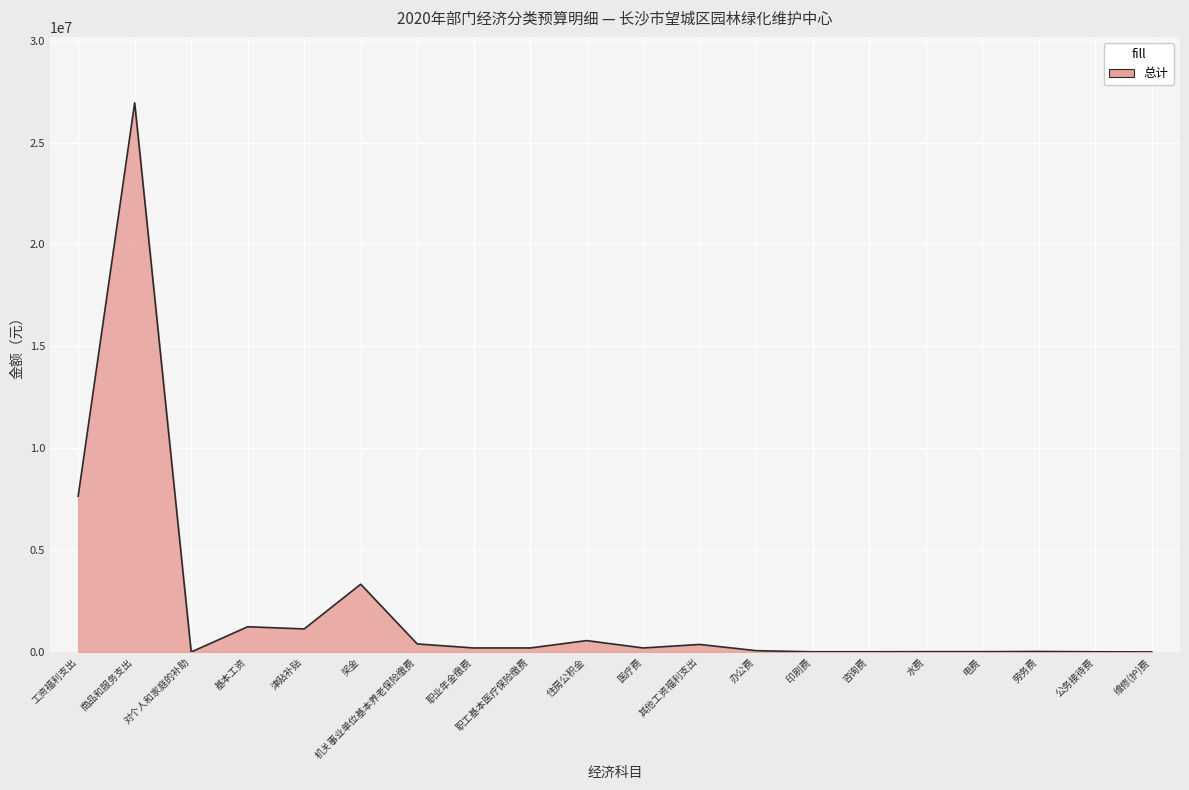

Which category has the highest value across all series?

商品和服务支出